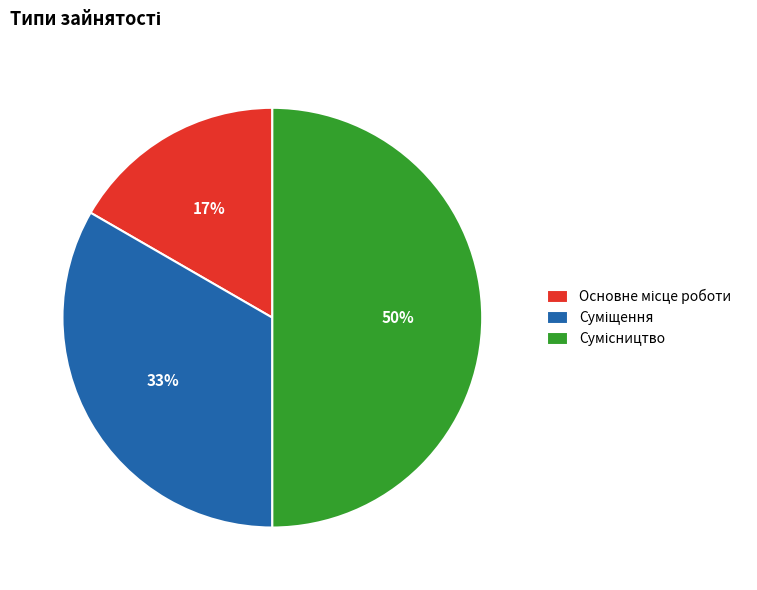

Count the number of slices in the pie.

3